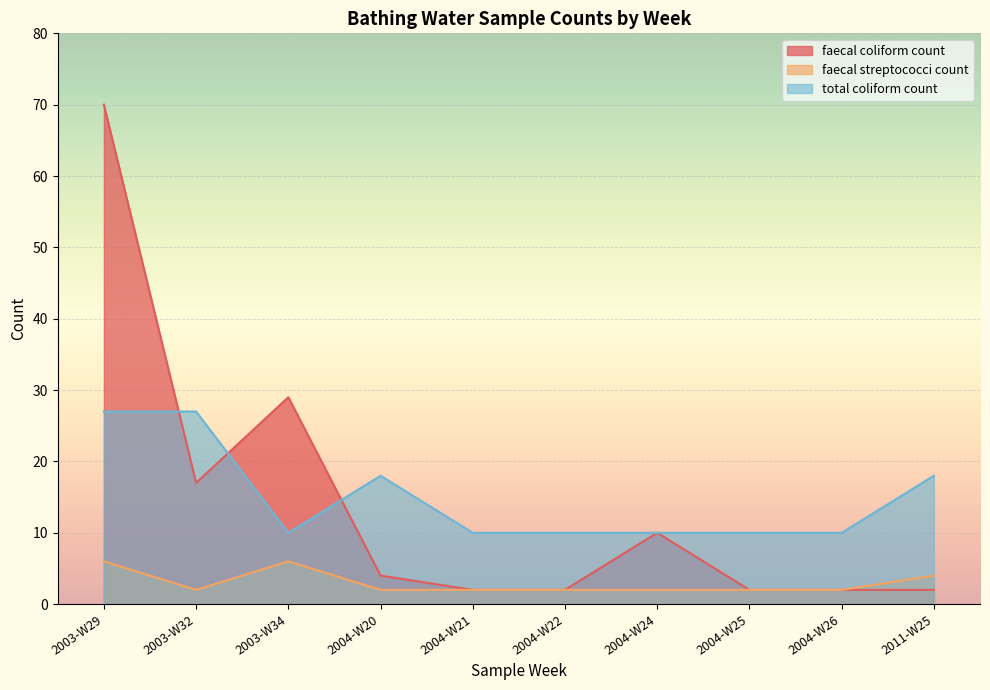

Count the number of categories in the chart.

10